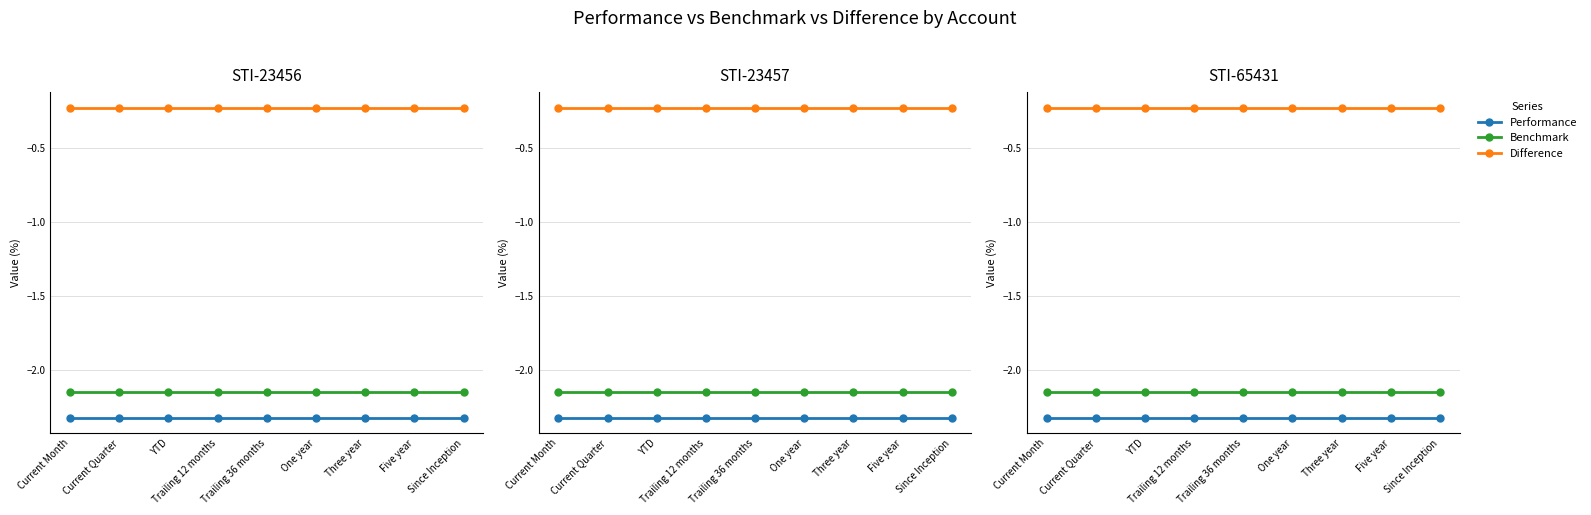

True or false: Performance and Benchmark intersect in this chart.

False